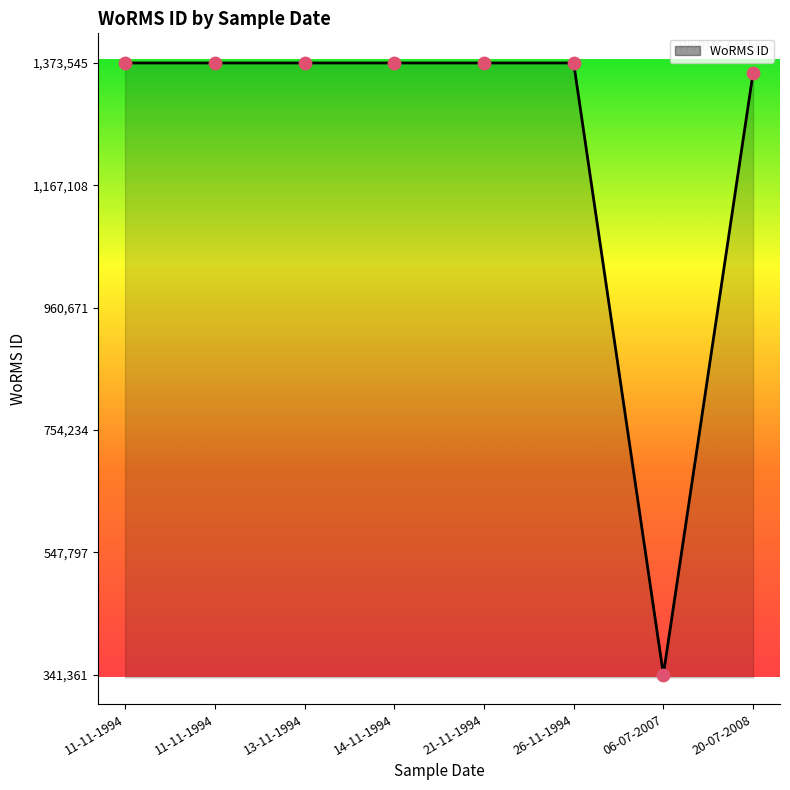

Between 06-07-2007 and 20-07-2008, which is larger?

20-07-2008